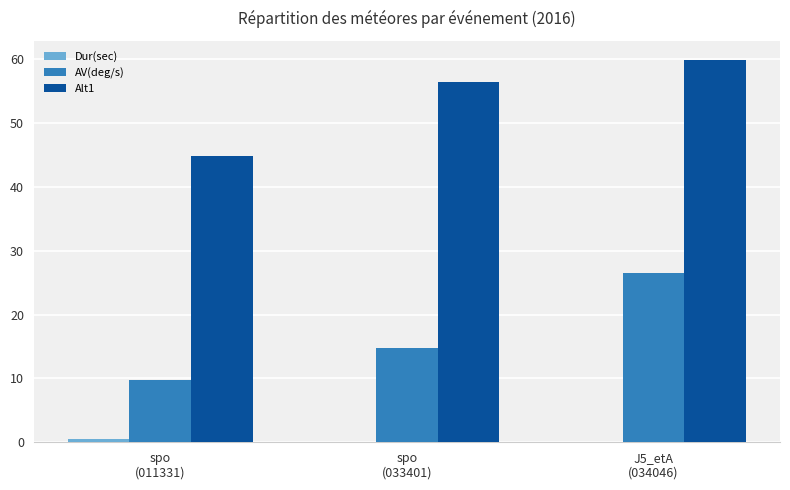

What is the maximum value for Alt1?

59.9